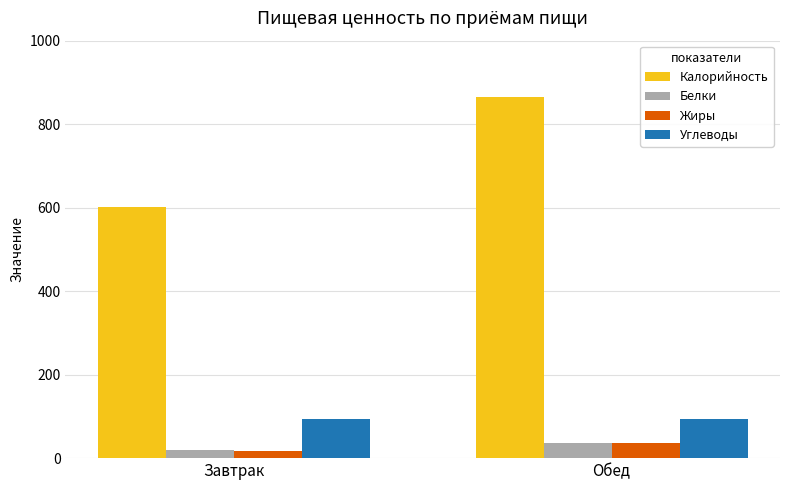

Is it true that Калорийность equals 1157.7 at Обед?

False